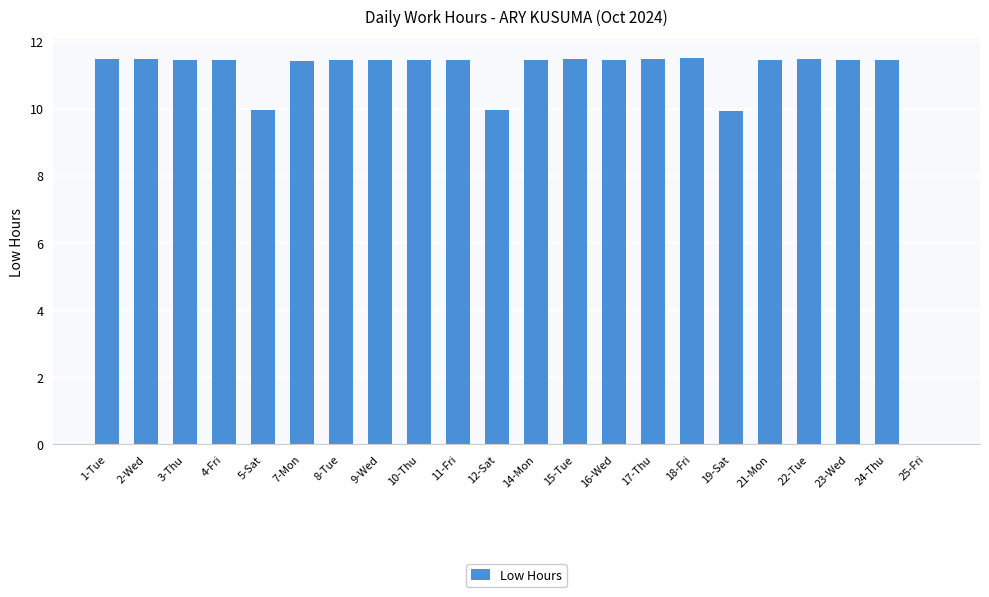

Where does the data first go above 11?

1-Tue